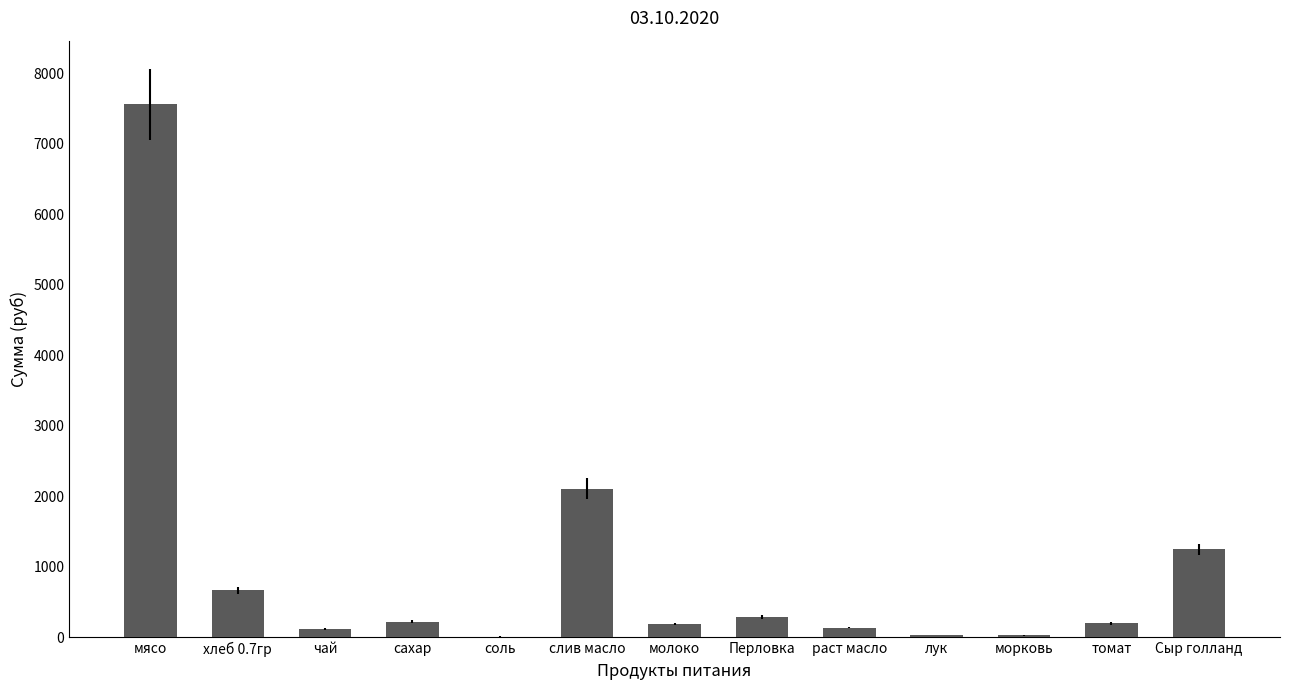

What is the maximum value shown in the chart?

7560.0